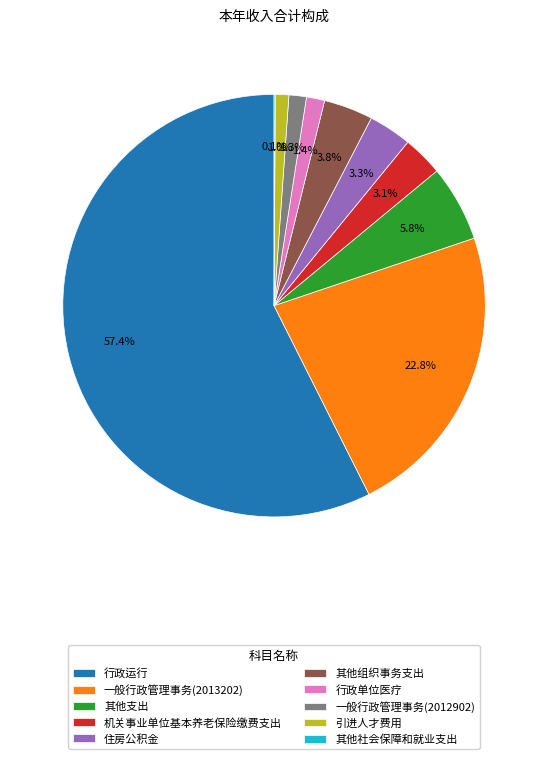

What percentage is the 一般行政管理事务(2013202) slice, to the nearest percent?

23%